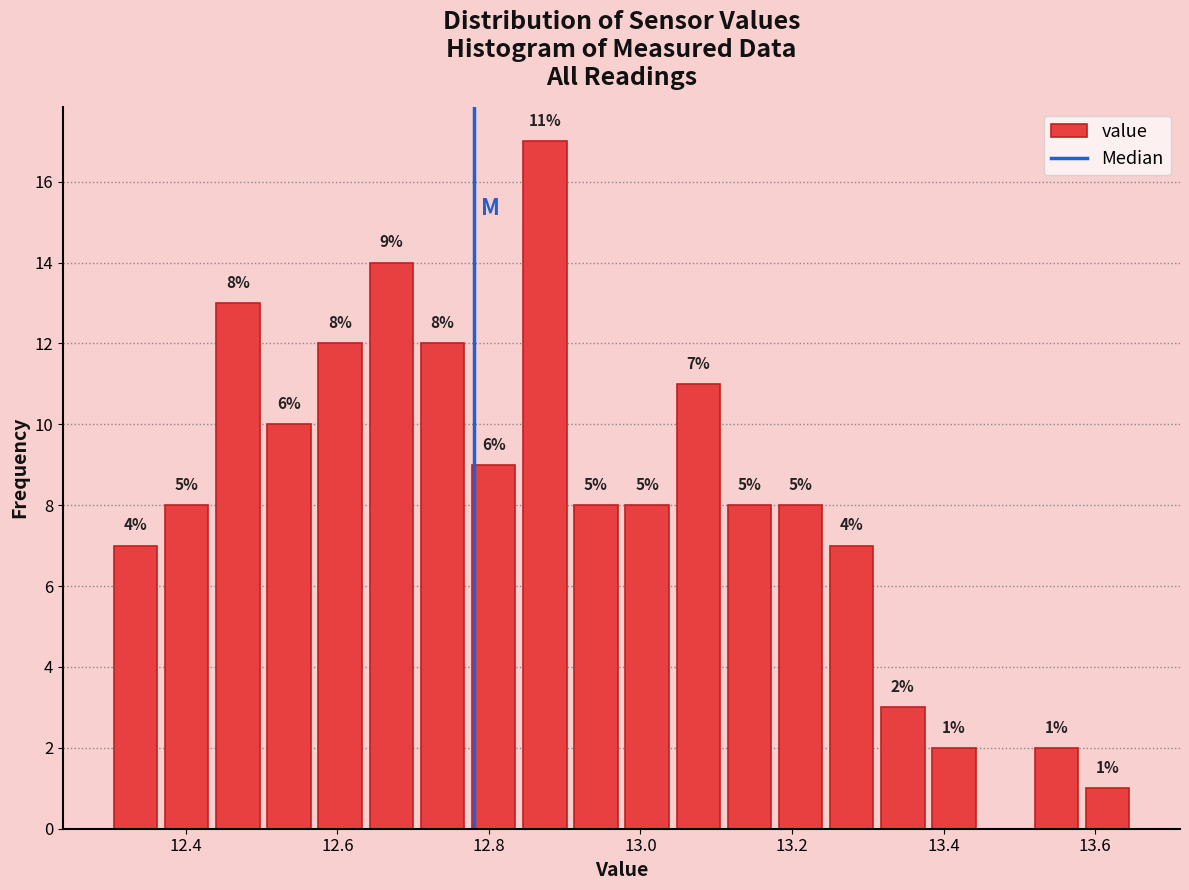

Around what value on the x-axis is the tallest bar? Give the approximate position of its centre, as read against the axis.

12.88